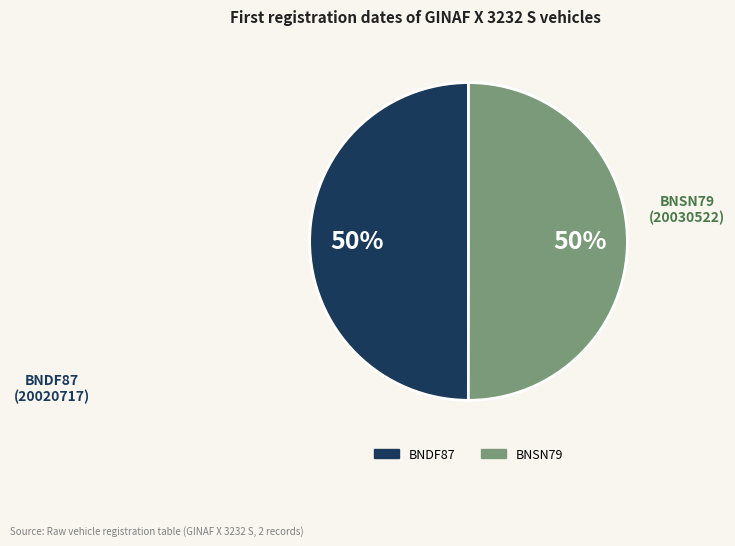

What percentage is the BNDF87 slice, to the nearest percent?

50%